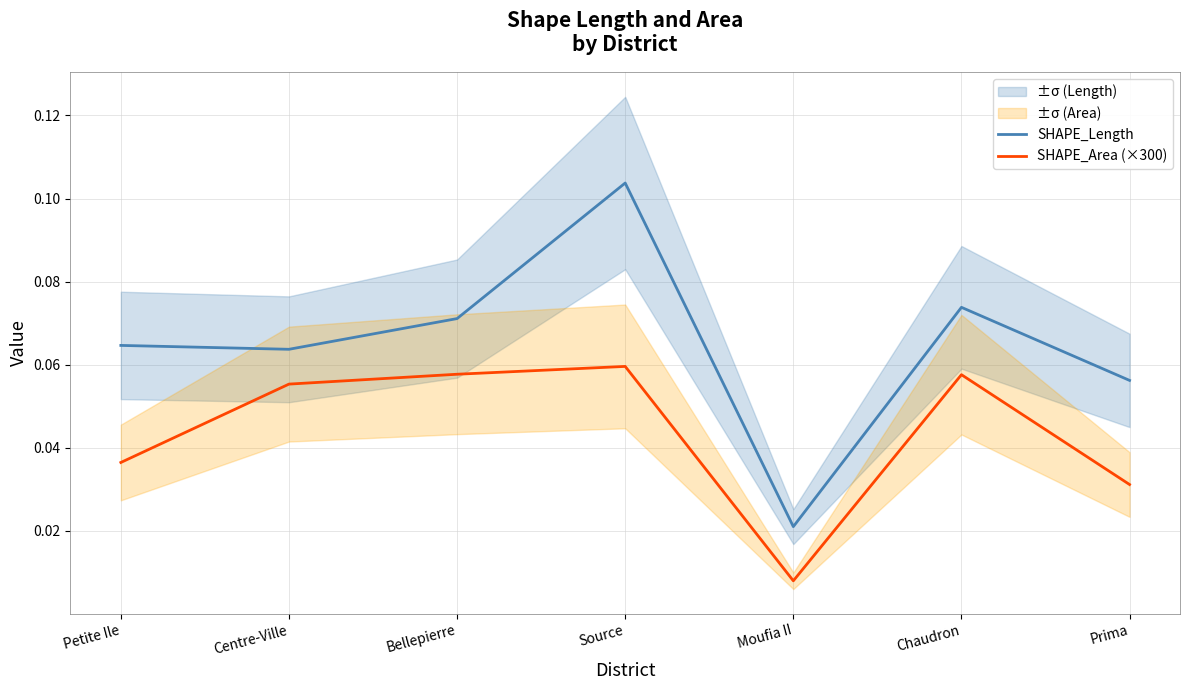

At Bellepierre, list the series in order from smallest to largest.

SHAPE_Area (×300), SHAPE_Length